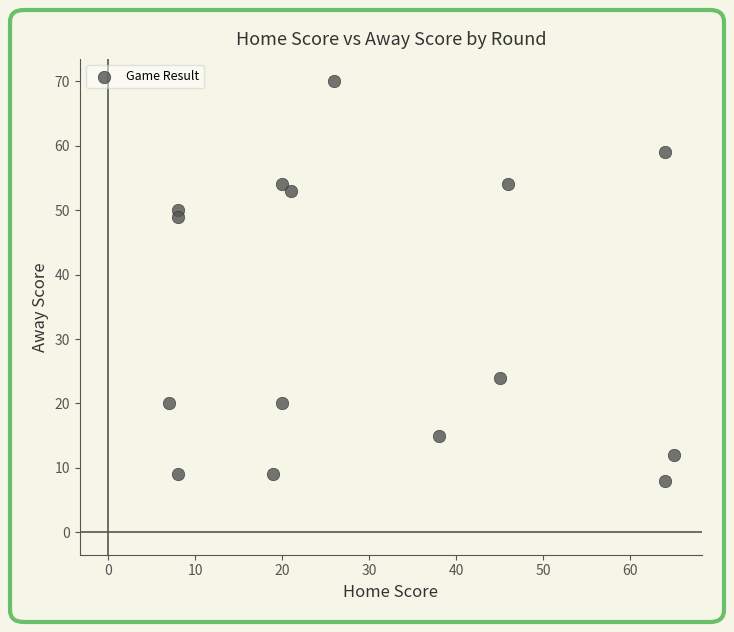

What Y value in the scatter plot is closest to 39?

49